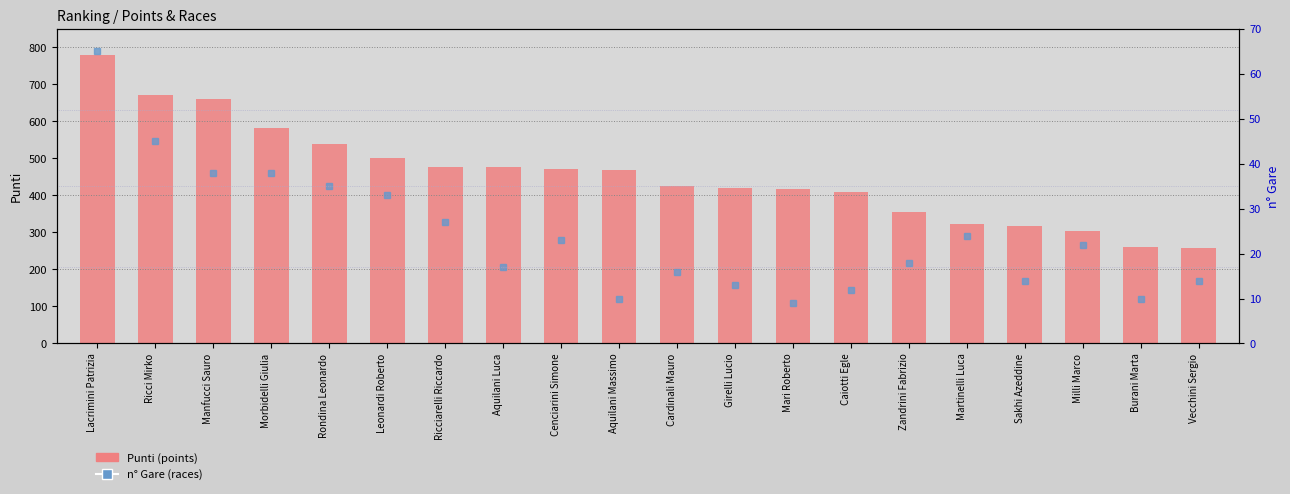

Reading left to right, extract all data points from this chart.

Punti: 778.3	672.2	660.7	582.0	539.7	501.3	476.8	476.2	470.4	467.7	425.8	420.0	418.7	407.9	354.5	322.4	316.4	305.0	261.7	259.0
n° Gare: 65.0	45.0	38.0	38.0	35.0	33.0	27.0	17.0	23.0	10.0	16.0	13.0	9.0	12.0	18.0	24.0	14.0	22.0	10.0	14.0